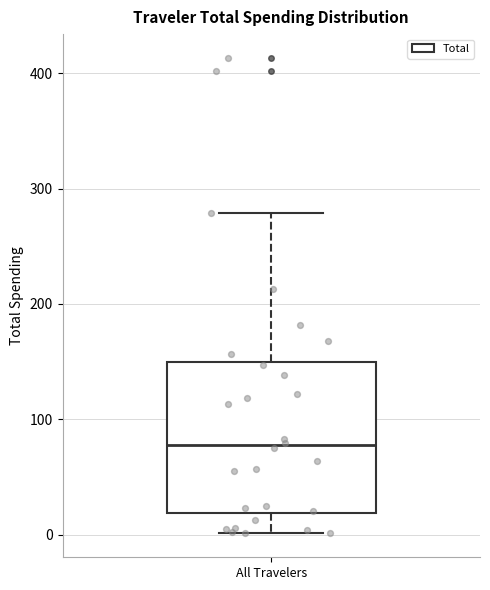

Transcribe this box plot: give where the median line is, the range the box spans, and where the two whiskers end, as read against the y-axis. The values are not printed on the chart, so give them approximately, as read against the axis.

median 80, box 20 to 150, whiskers 0 to 280